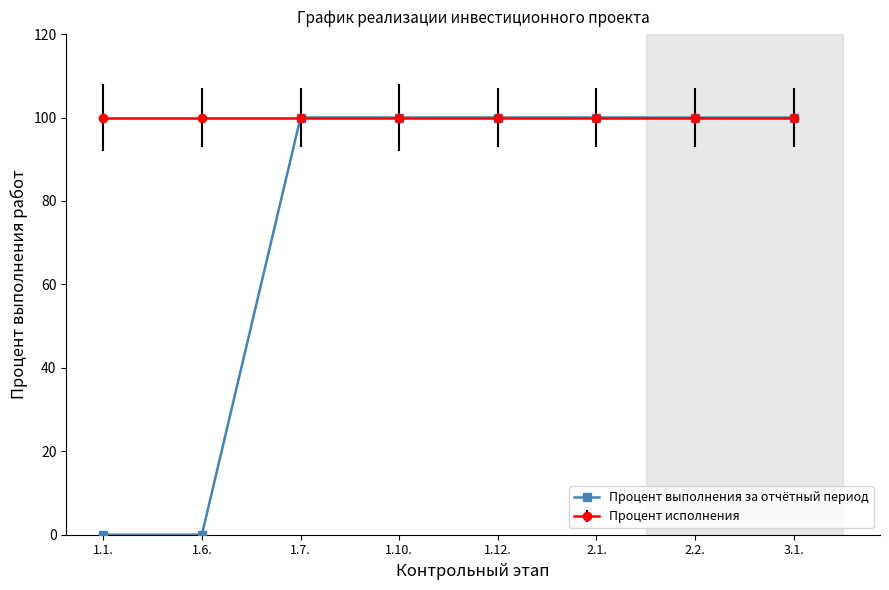

Between 1.1. and 1.7., which series saw the biggest shift?

Процент выполнения за отчётный период